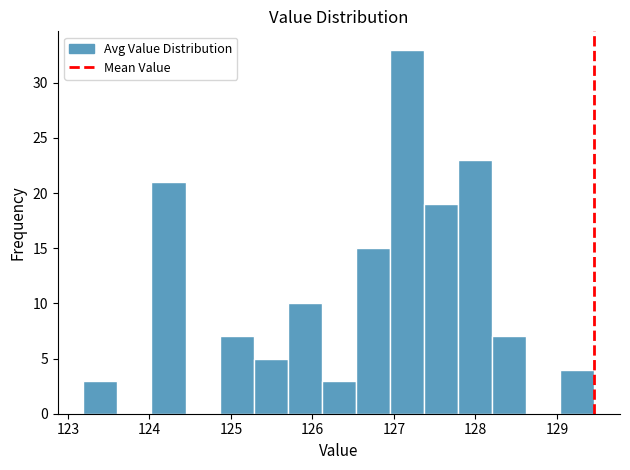

Reading left to right, list every bar in this chart as the range it spans on the x-axis followed by its height. Neither the bar edges nor the heights are printed on the chart, so give them approximately, as read against the axes.

123.2 to 123.6: 3
123.6 to 124.0: 0
124.0 to 124.4: 21
124.4 to 124.9: 0
124.9 to 125.3: 7
125.3 to 125.7: 5
125.7 to 126.1: 10
126.1 to 126.5: 3
126.5 to 127.0: 15
127.0 to 127.4: 33
127.4 to 127.8: 19
127.8 to 128.2: 23
128.2 to 128.6: 7
128.6 to 129.0: 0
129.0 to 129.5: 4